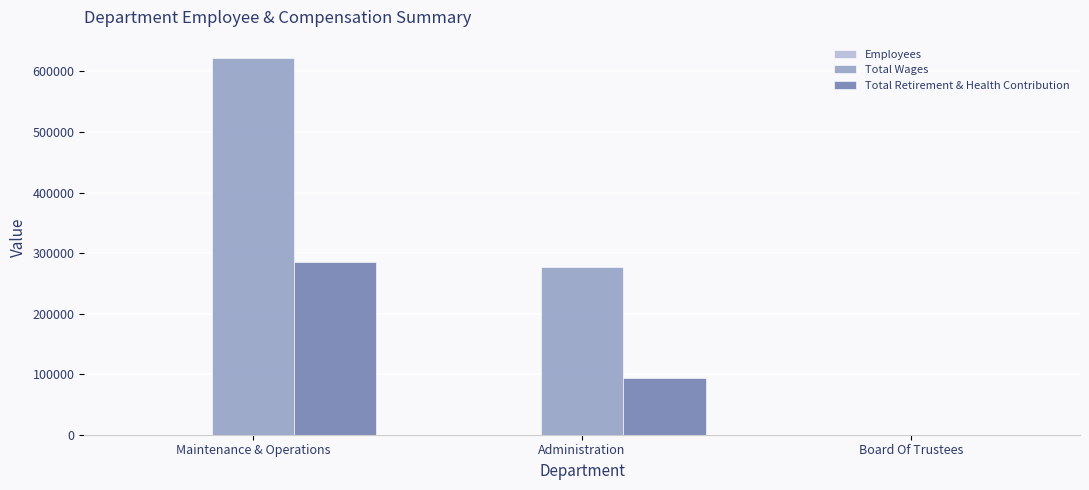

What is the sum of the Total Retirement & Health Contribution values at Board Of Trustees and Administration?

94463